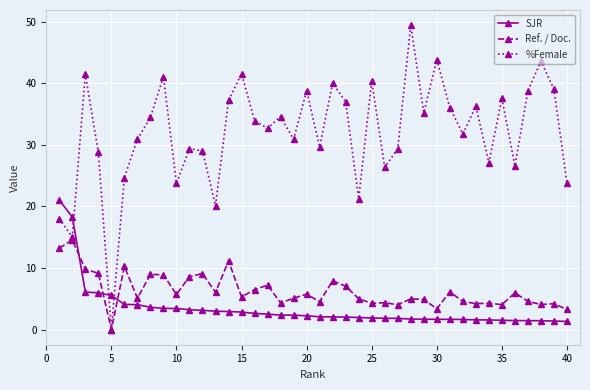

True or false: Ref. / Doc. has more than 0 points higher than both neighbors.

True